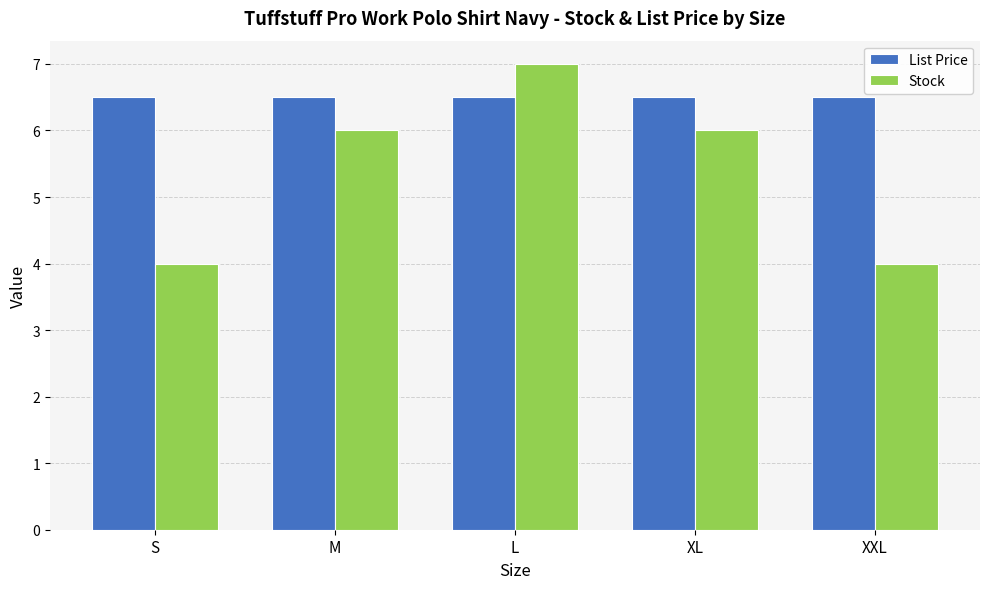

The value of List Price at L is 6.5. True or false?

True